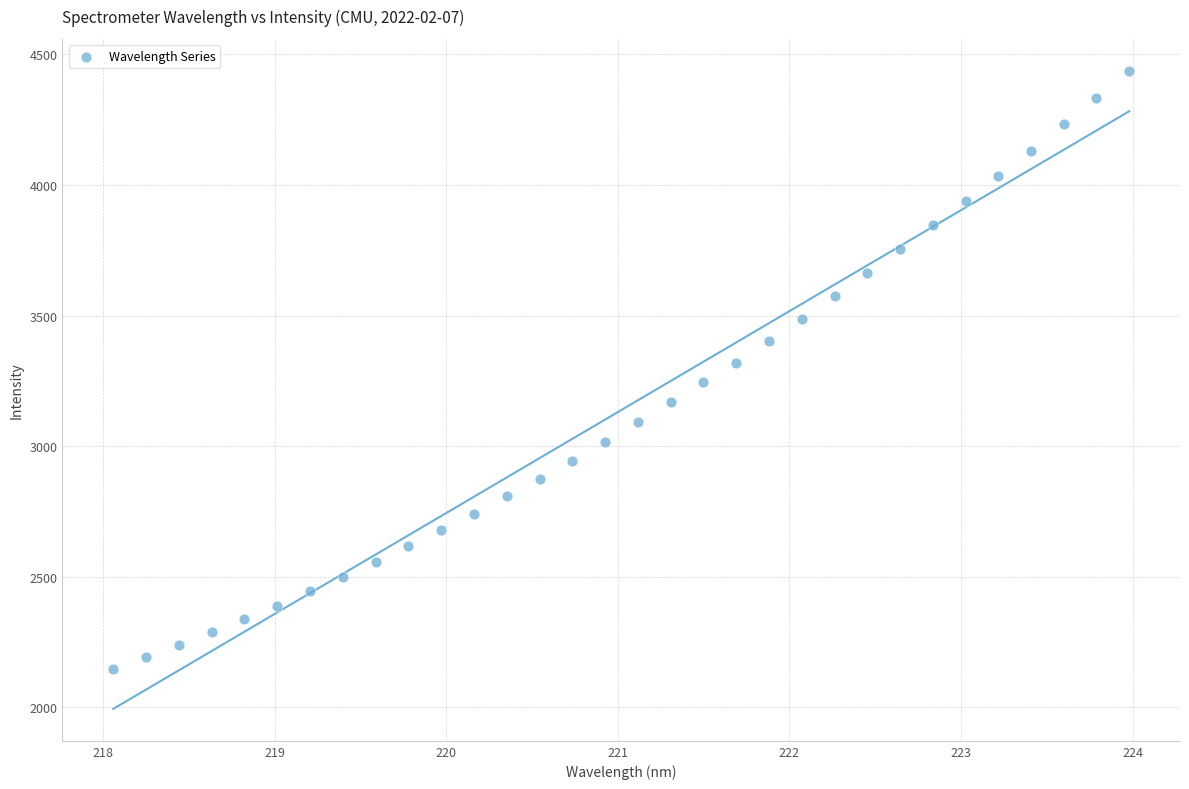

What is the range of X values (max minus min)?

5.9